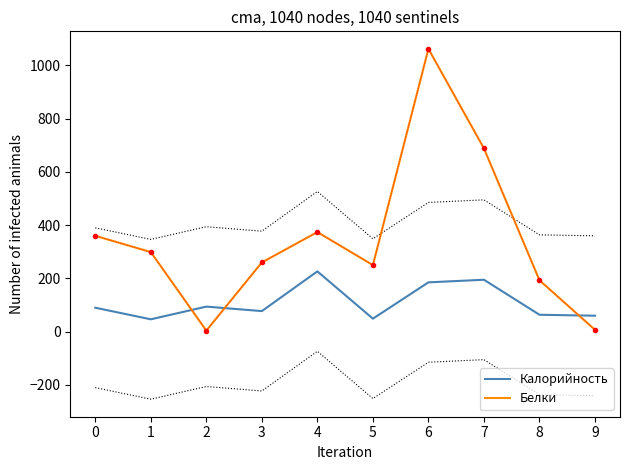

Reading right to left, what are all the values shown in this chart?

Калорийность: 60.0	63.6	195.0	185.3	48.9	226.5	77.3	94.2	46.5	90.0
Белки: 7.0	193.0	688.0	1062.0	250.0	374.0	260.0	4.0	299.0	360.0